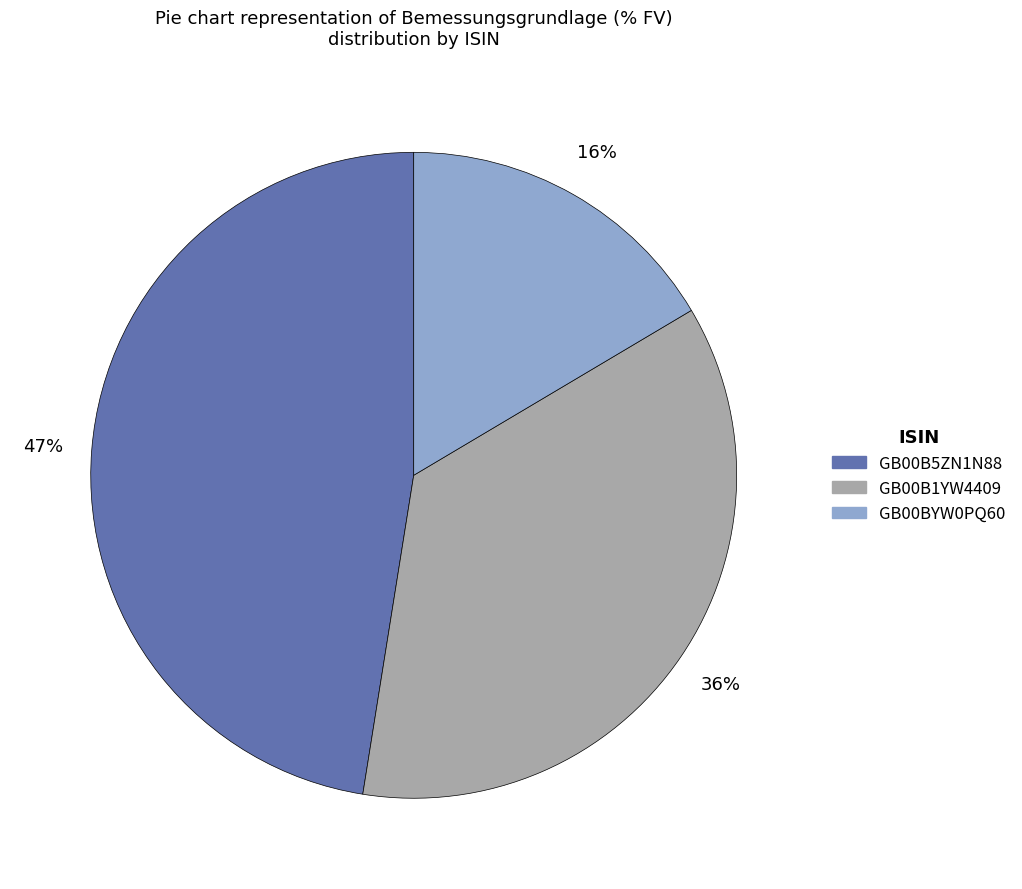

Count the number of slices in the pie.

3